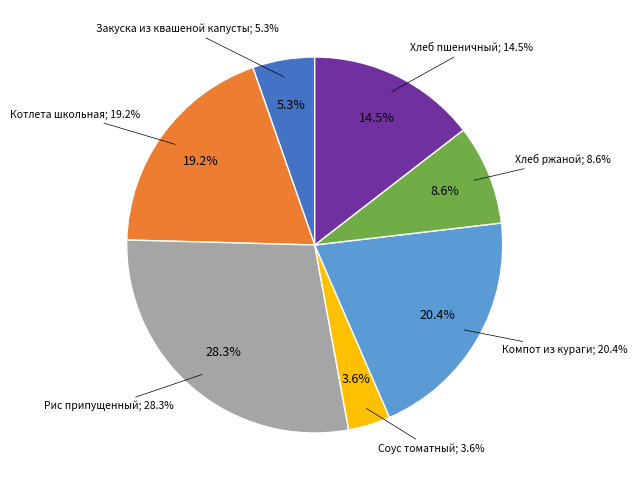

What percentage is the Котлета школьная slice, to the nearest percent?

19%